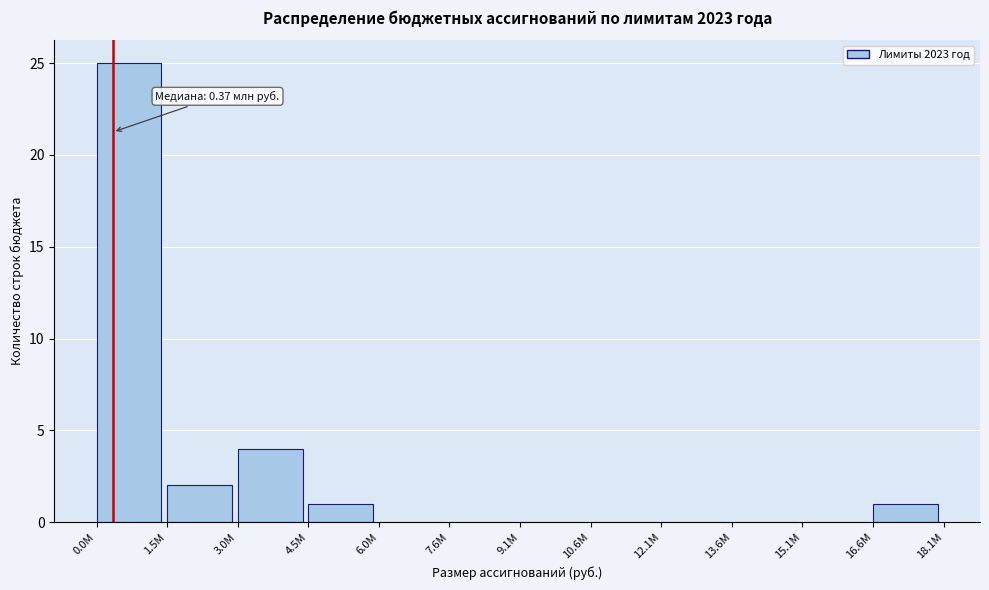

Reading right to left, extract all data points from this chart.

16.6M=1	15.1M=0	13.6M=0	12.1M=0	10.6M=0	9.1M=0	7.6M=0	6.0M=0	4.5M=1	3.0M=4	1.5M=2	0.0M=25